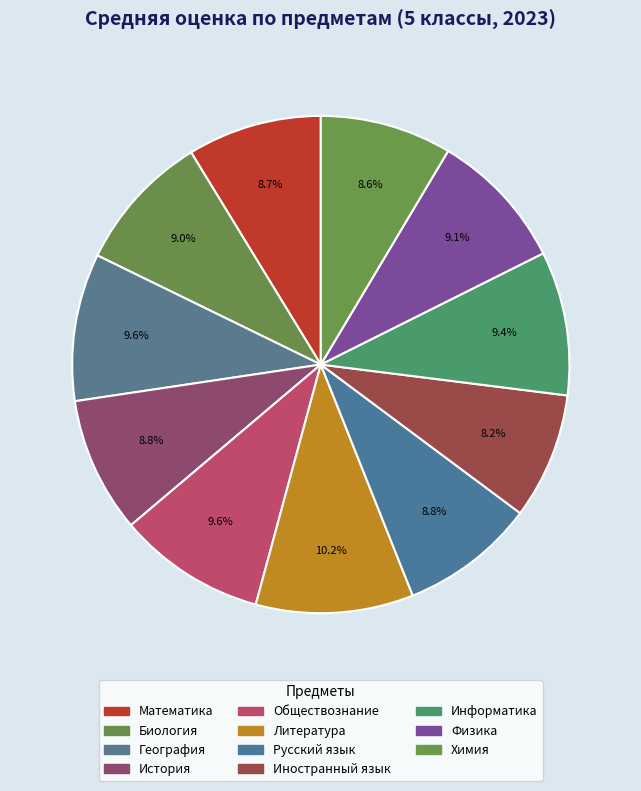

How many segments does this pie chart have?

11